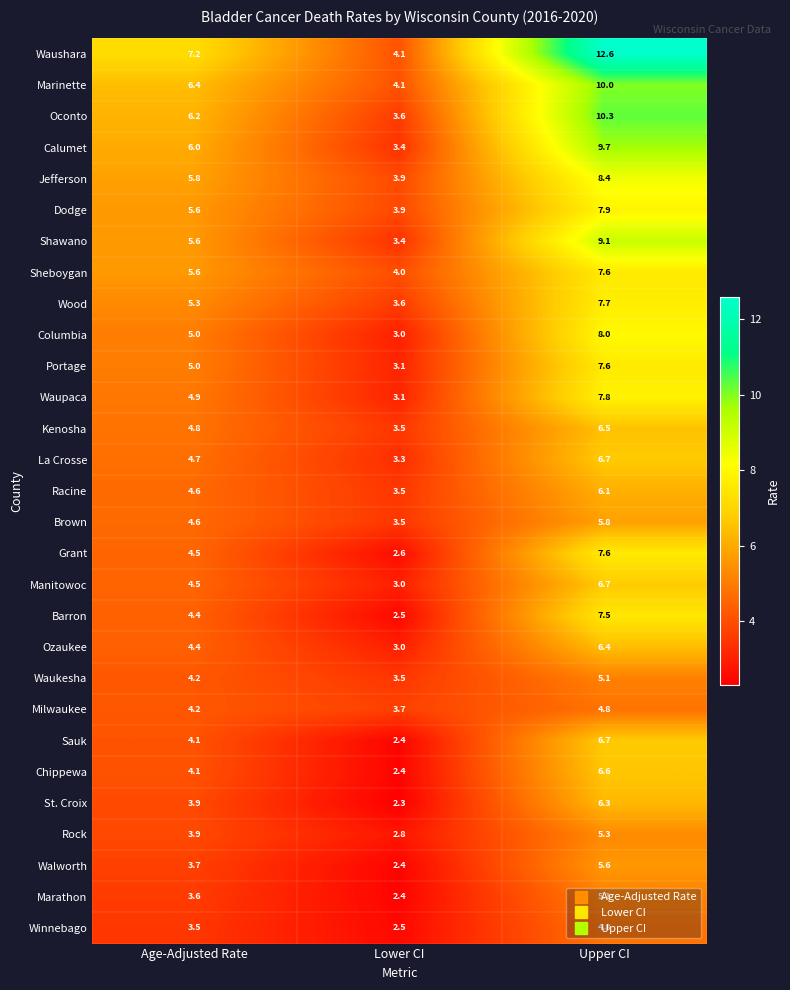

Rank the categories by Columbia value from highest to lowest.

Upper CI, Age-Adjusted Rate, Lower CI